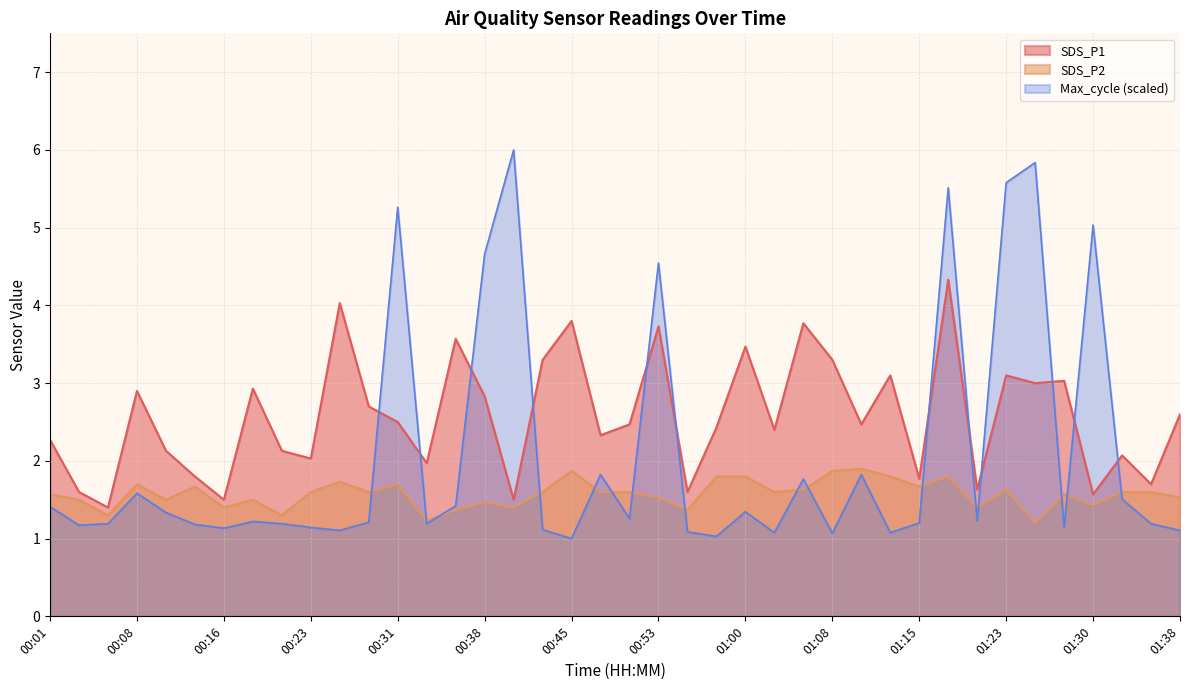

Where does the SDS_P1 series first go above 2?

00:01